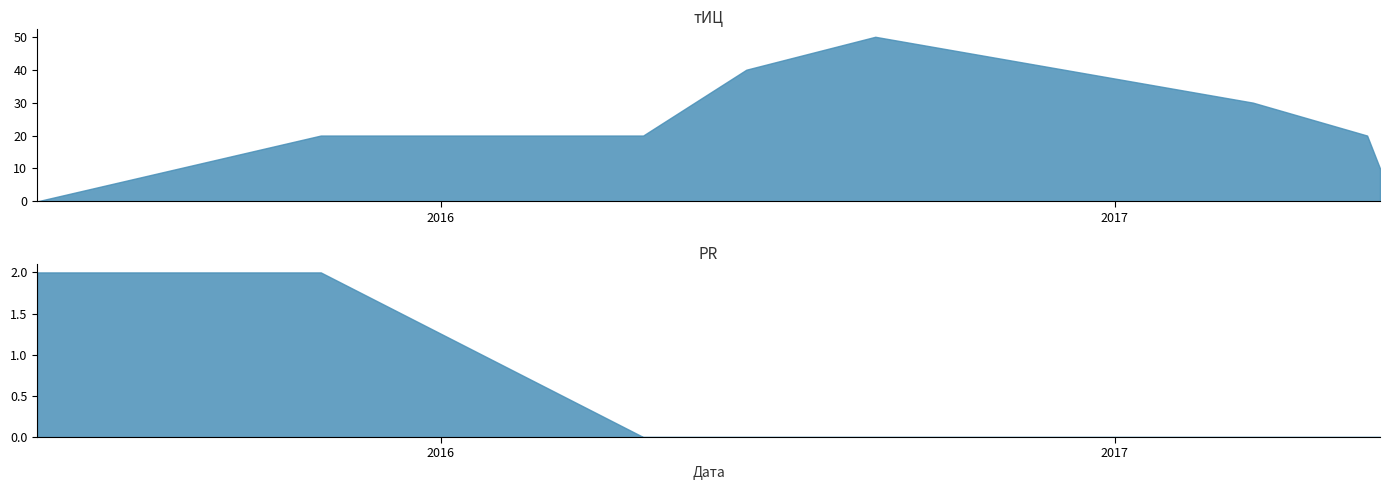

At which category is the sum across all series the highest?

2016-08-24